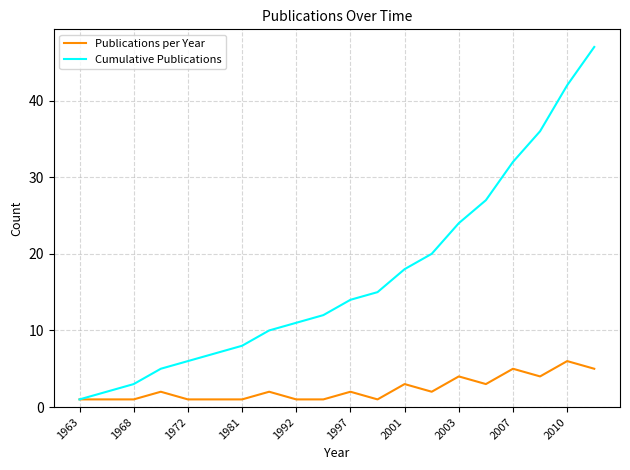

What is the smallest value displayed?

1